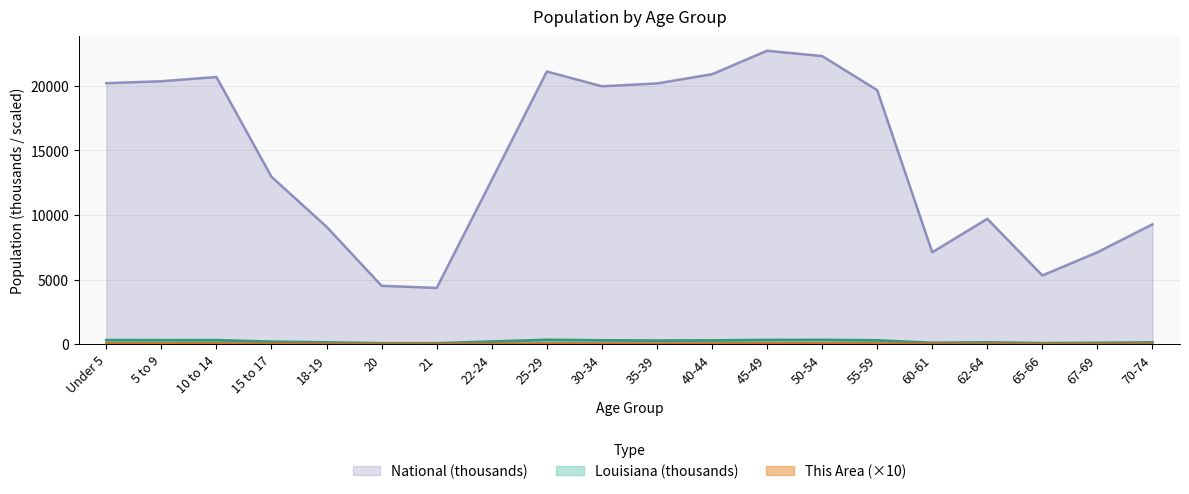

Between 20 and 35-39, which is larger?

35-39